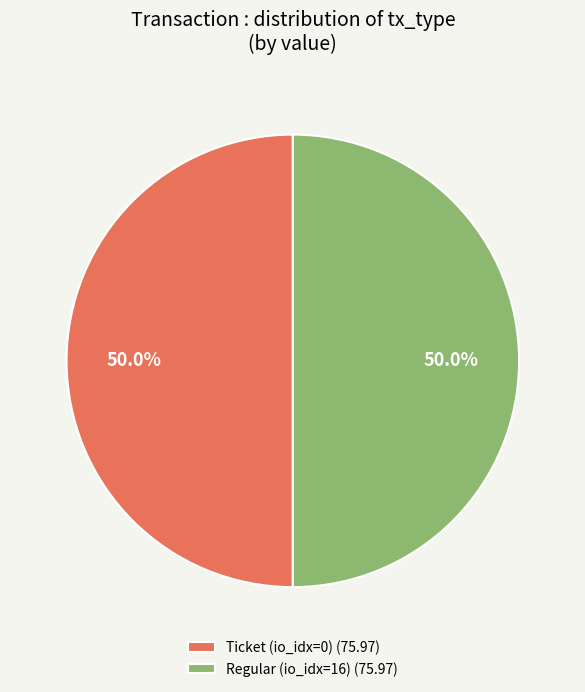

Approximately how many times larger is the value at Ticket (io_idx=0) (75.97) compared to Regular (io_idx=16) (75.97)?

1.0